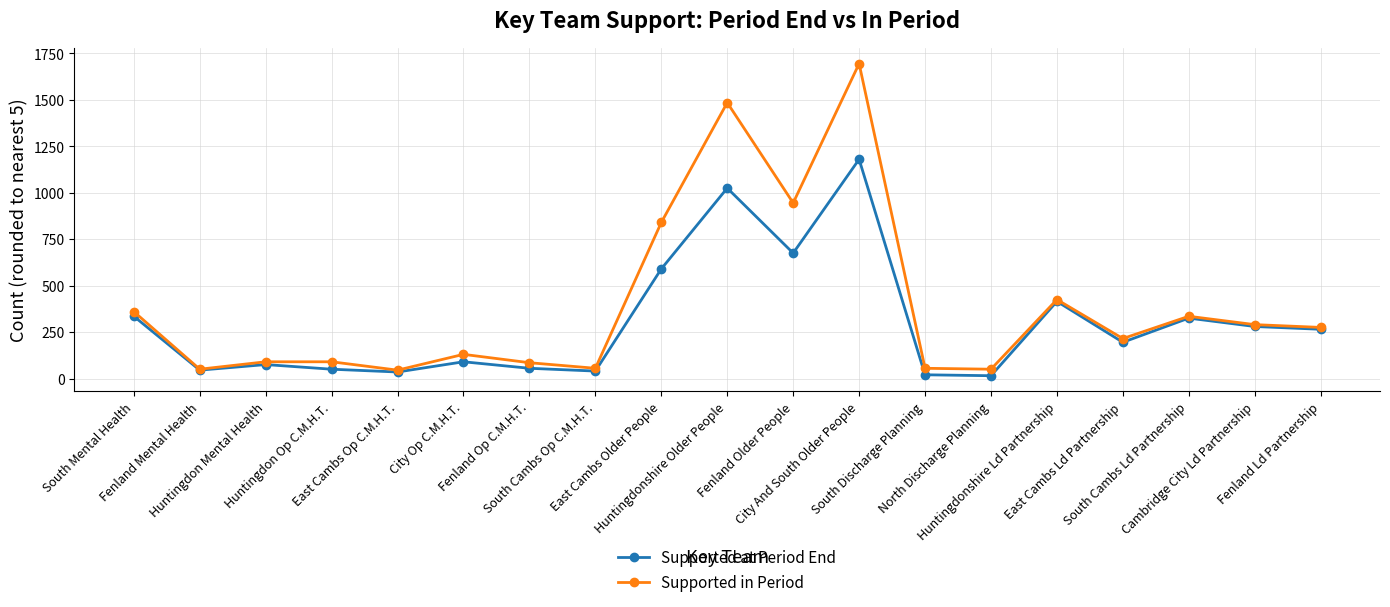

Which series has the largest total across all categories?

Supported in Period